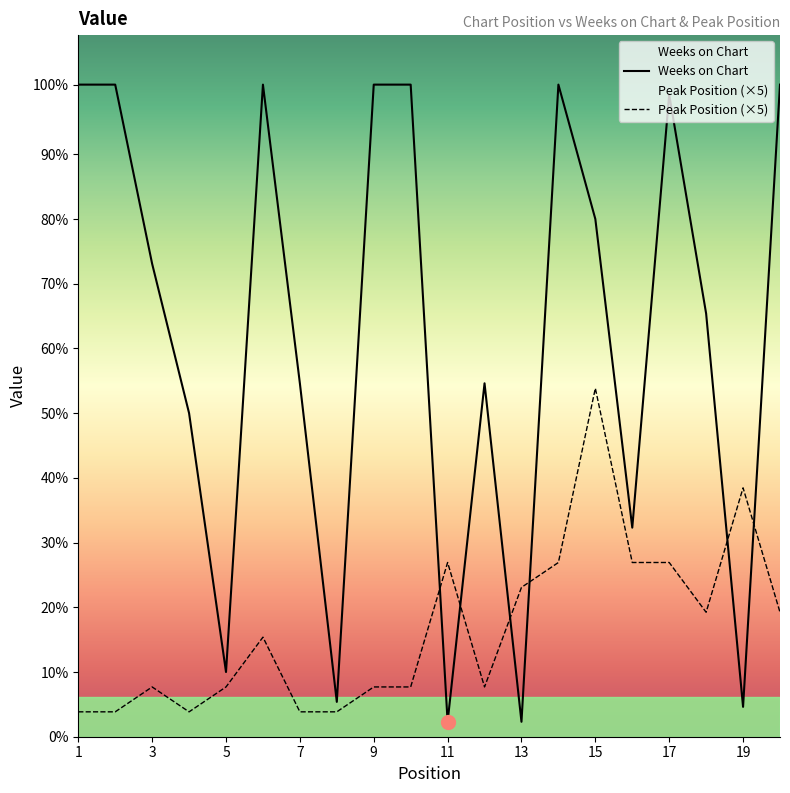

True or false: Weeks on Chart and Peak Position intersect in this chart.

True